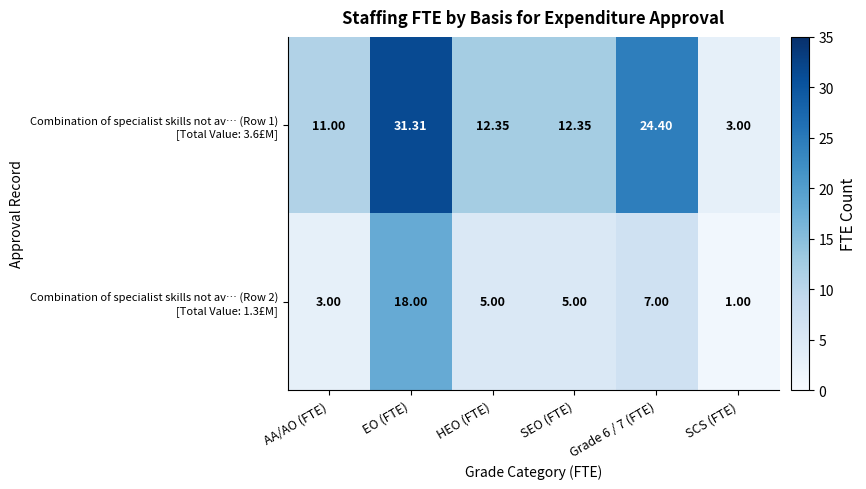

What is the difference between the highest and lowest values at EO (FTE)?

13.3